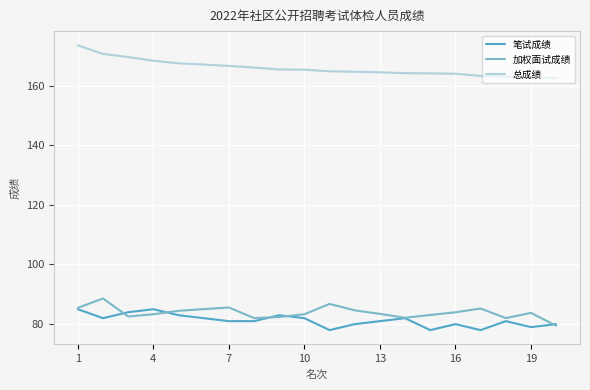

What is the greatest value displayed?

173.5